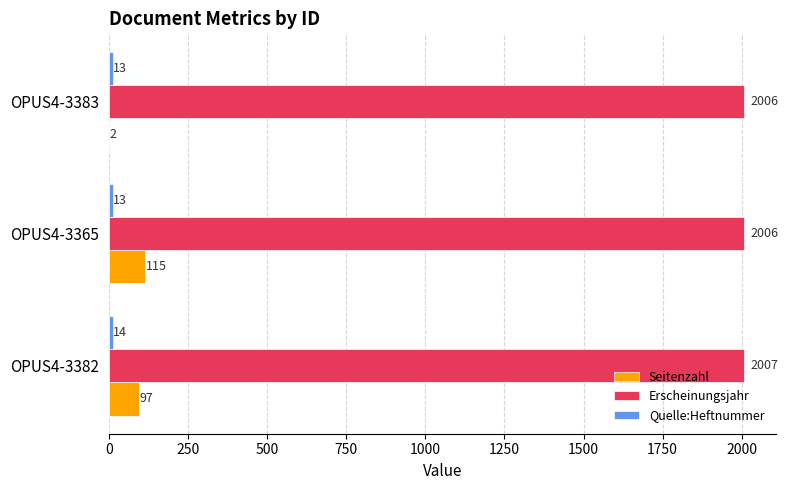

What is the maximum value shown in the chart?

2007